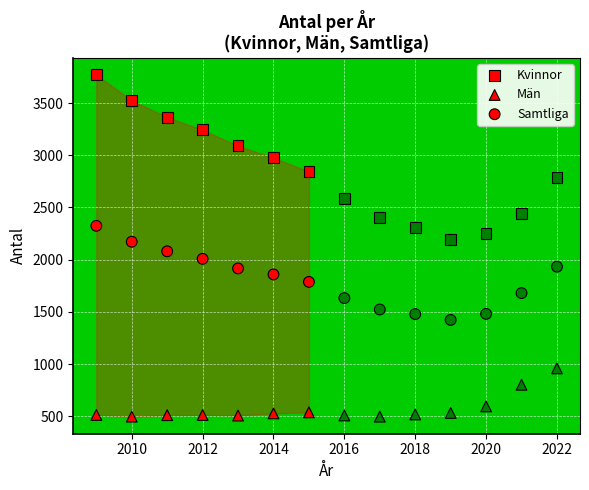

How many points are shown in the scatter plot?

42